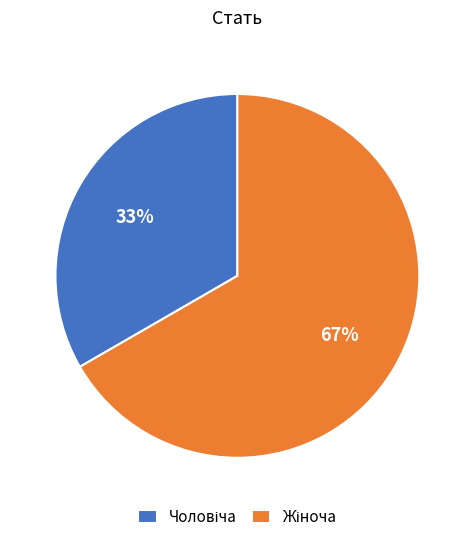

How many slices are in this pie chart?

2